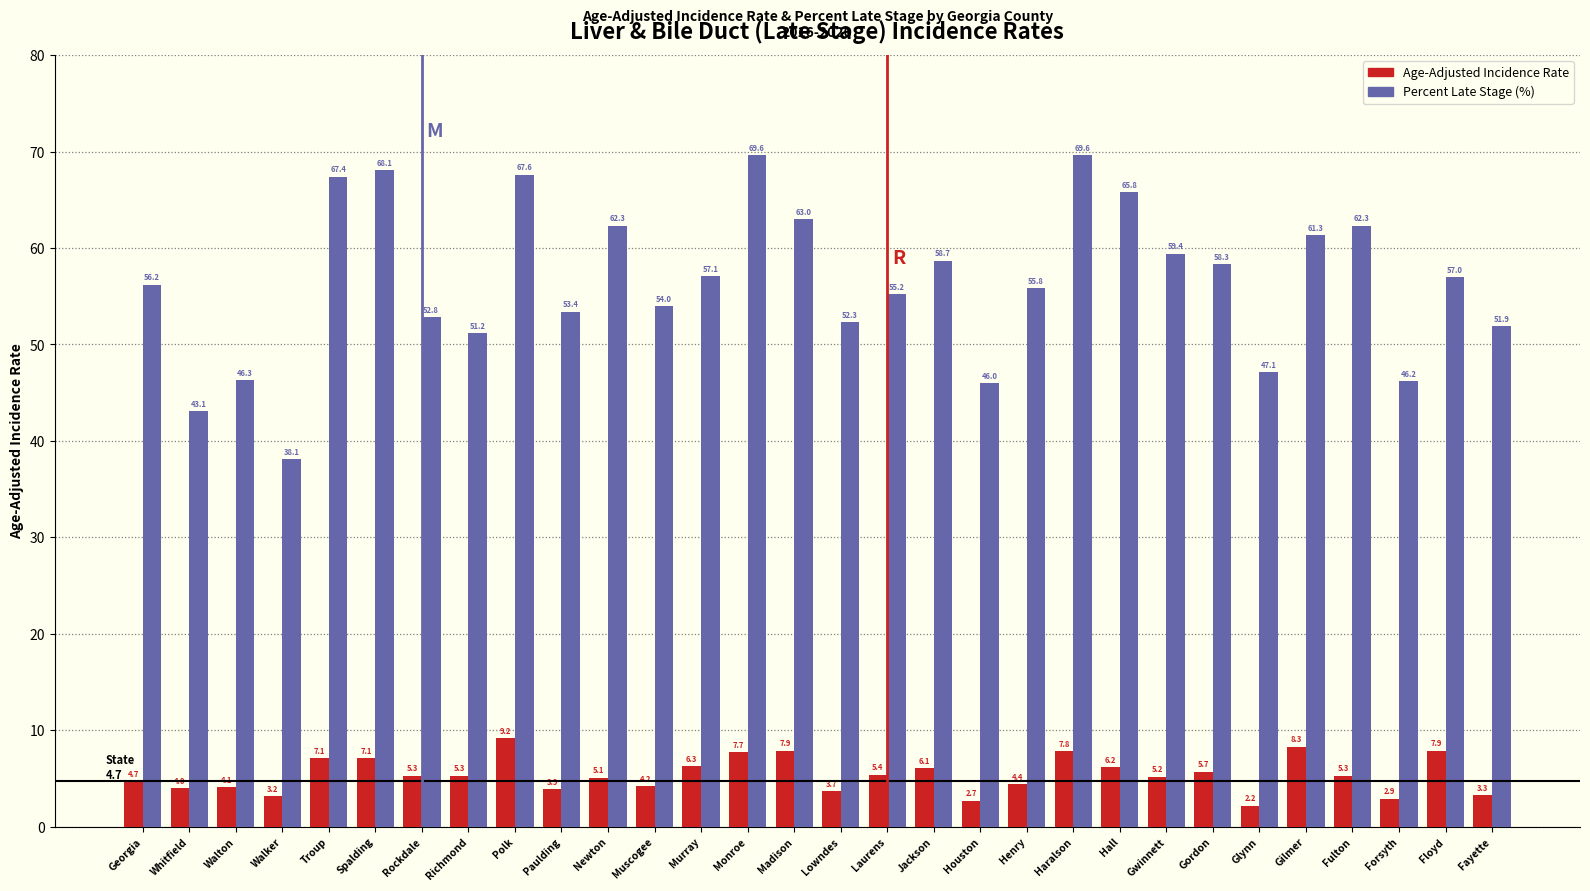

Reading left to right, transcribe all the data shown in this chart.

Age-Adjusted Incidence Rate: Georgia=4.7	Whitfield=4.0	Walton=4.1	Walker=3.2	Troup=7.1	Spalding=7.1	Rockdale=5.3	Richmond=5.3	Polk=9.2	Paulding=3.9	Newton=5.1	Muscogee=4.2	Murray=6.3	Monroe=7.7	Madison=7.9	Lowndes=3.7	Laurens=5.4	Jackson=6.1	Houston=2.7	Henry=4.4	Haralson=7.8	Hall=6.2	Gwinnett=5.2	Gordon=5.7	Glynn=2.2	Gilmer=8.3	Fulton=5.3	Forsyth=2.9	Floyd=7.9	Fayette=3.3
Percent Late Stage (%): Georgia=56.2	Whitfield=43.1	Walton=46.3	Walker=38.1	Troup=67.4	Spalding=68.1	Rockdale=52.8	Richmond=51.2	Polk=67.6	Paulding=53.4	Newton=62.3	Muscogee=54.0	Murray=57.1	Monroe=69.6	Madison=63.0	Lowndes=52.3	Laurens=55.2	Jackson=58.7	Houston=46.0	Henry=55.8	Haralson=69.6	Hall=65.8	Gwinnett=59.4	Gordon=58.3	Glynn=47.1	Gilmer=61.3	Fulton=62.3	Forsyth=46.2	Floyd=57.0	Fayette=51.9